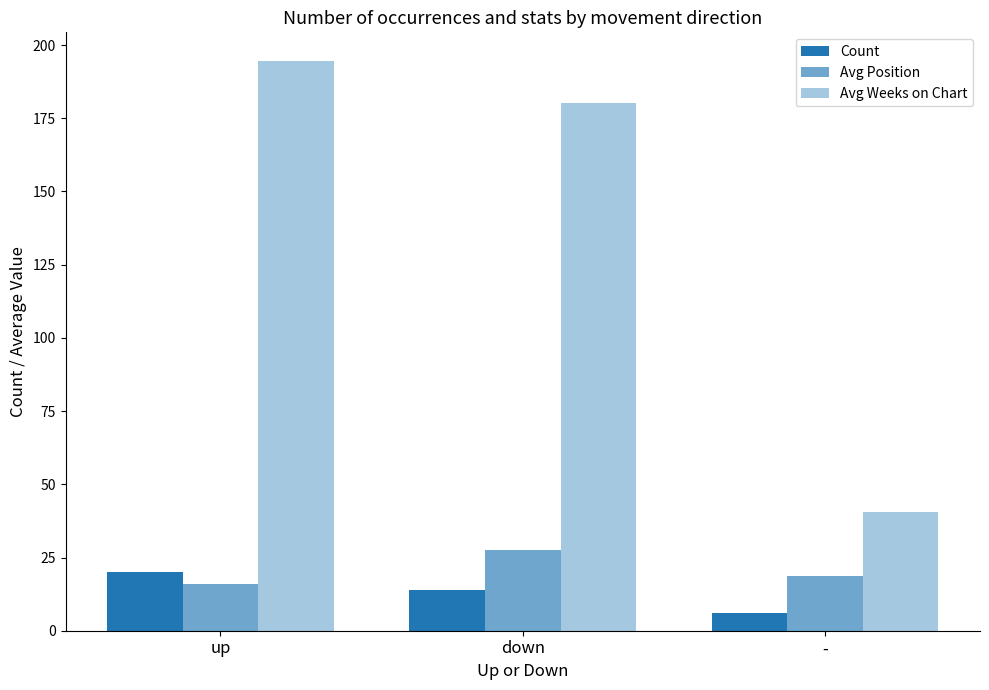

Does the chart contain stacked bars?

No